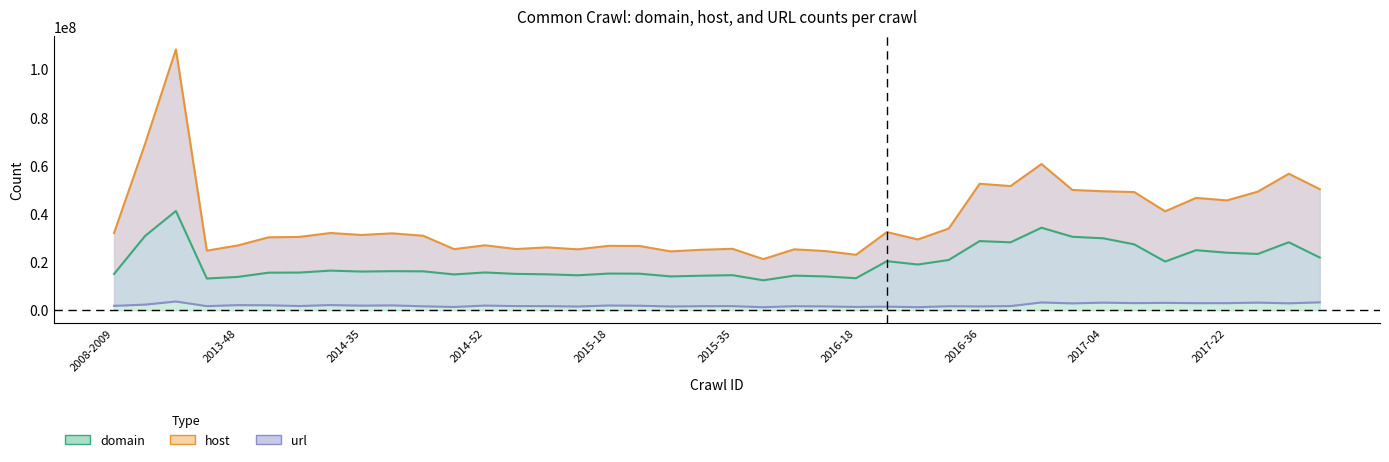

At how many categories does at least one series exceed 81809639?

1